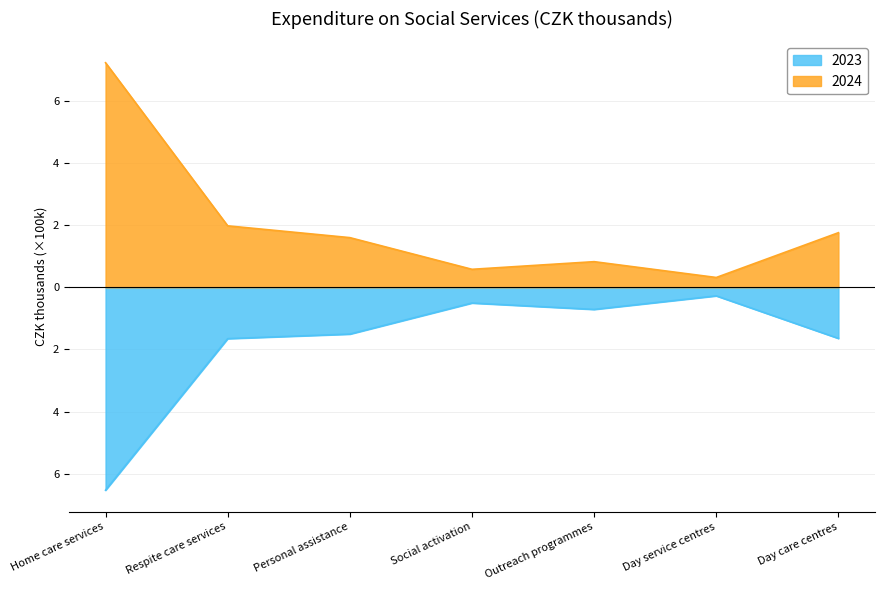

What is the total value across all series at Respite care services?

0.3